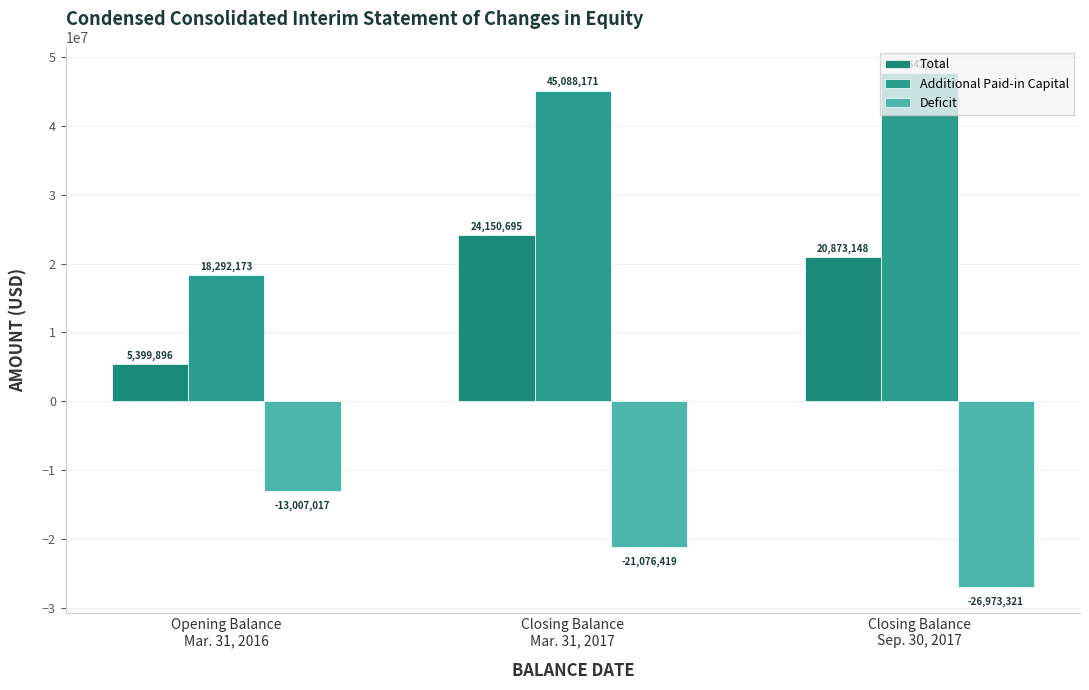

What is the sum of all Total values?

50423739